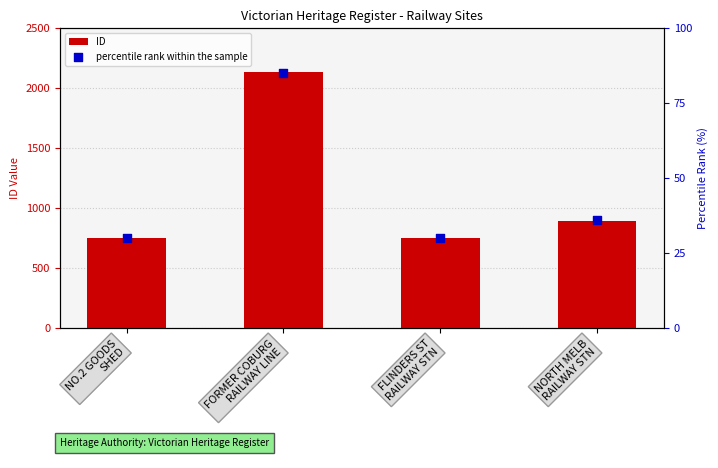

Is the value of percentile rank within the sample at NORTH MELB
RAILWAY STN greater than the value of ID at FORMER COBURG
RAILWAY LINE?

No